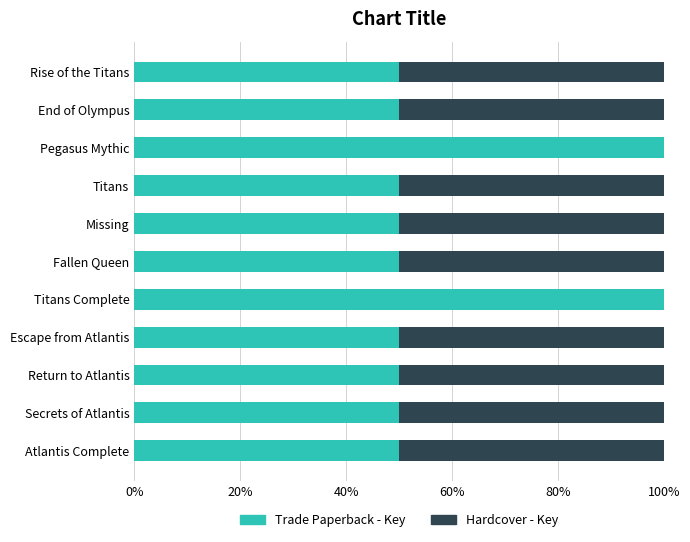

What is the highest value of the Trade Paperback - Key series?

100